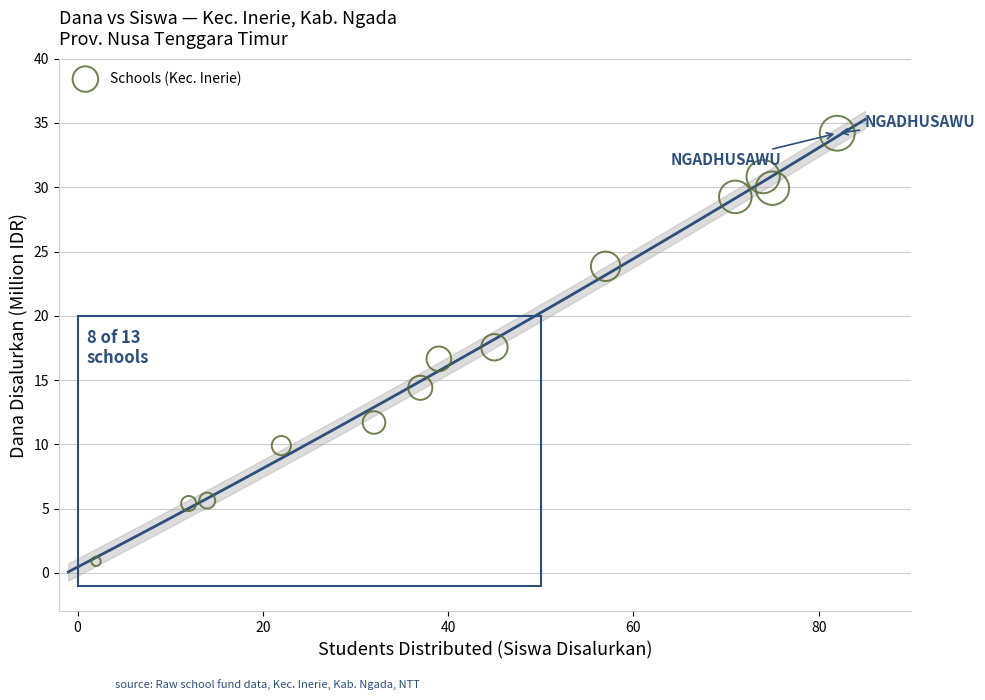

What is the range of X values (max minus min)?

80.0